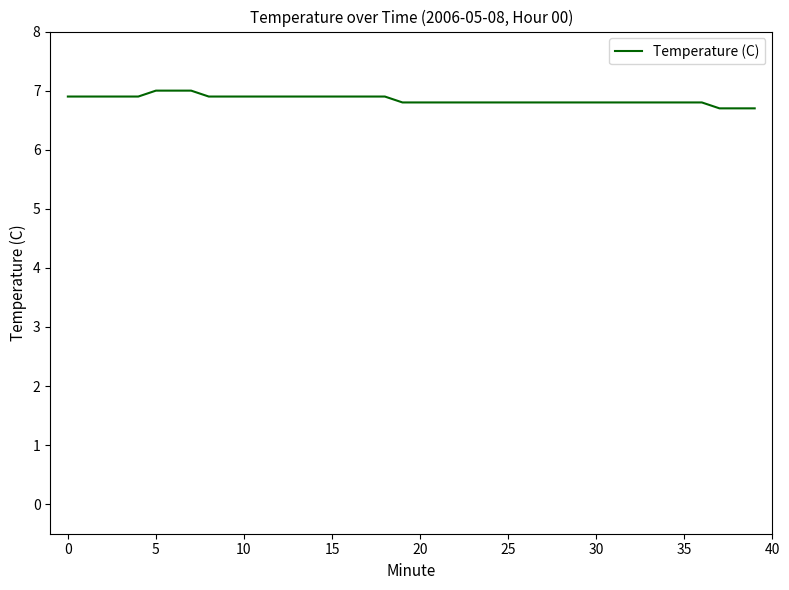

What is the minimum value shown in the chart?

6.7